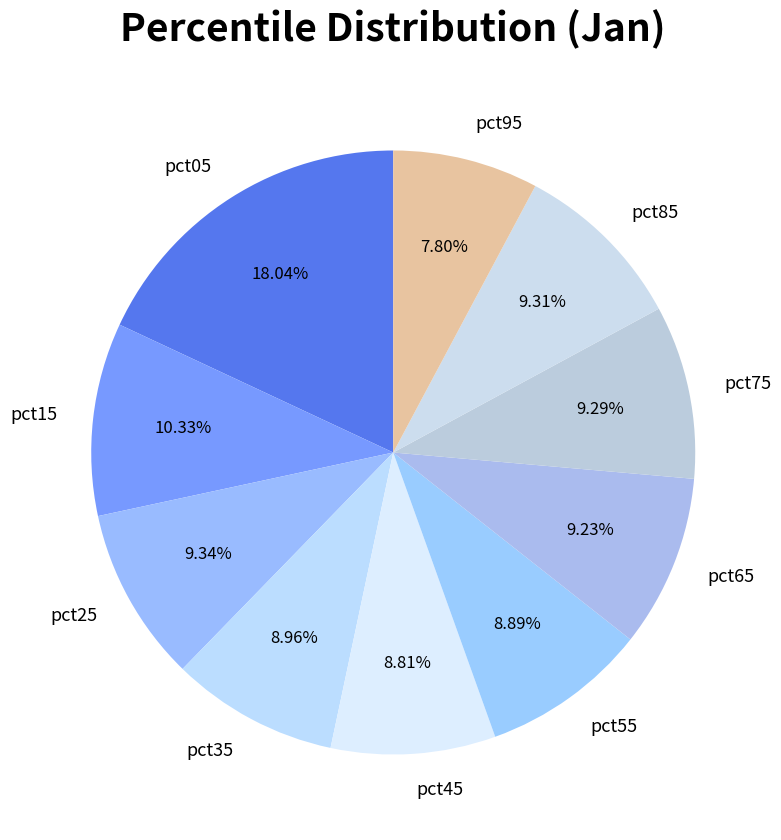

To the nearest percent, what is the combined percentage of pct75 and pct15?

20%